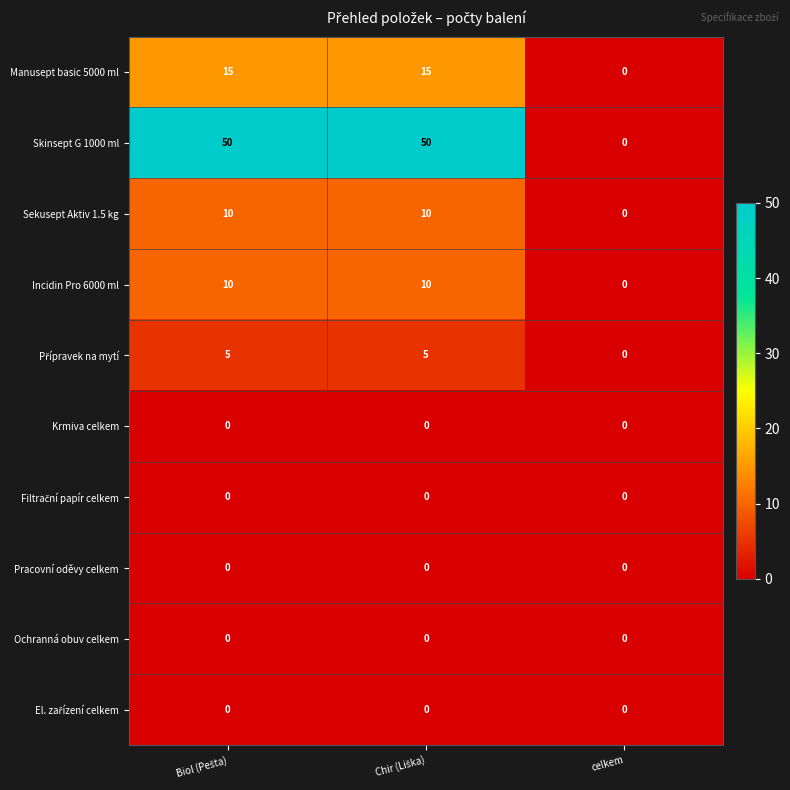

What is the sum of all Incidin Pro 6000 ml values?

20